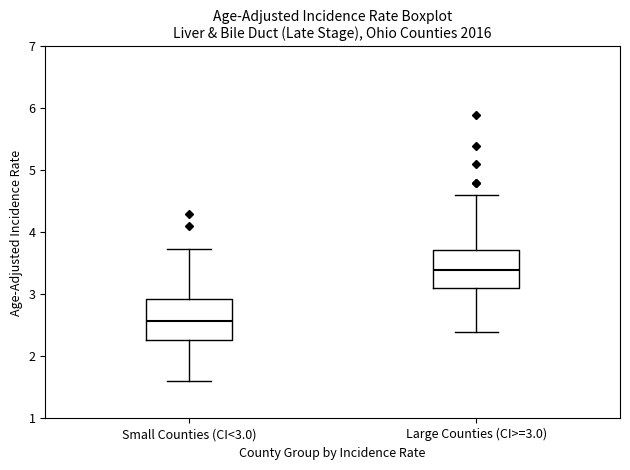

Reading left to right, transcribe this box plot: for each box, give where its median line is, the range the box spans, and where its two whiskers end, as read against the y-axis. The values are not printed on the chart, so give them approximately, as read against the axis.

Small Counties (CI<3.0): median 2.6, box 2.3 to 2.9, whiskers 1.6 to 3.7
Large Counties (CI>=3.0): median 3.4, box 3.1 to 3.7, whiskers 2.4 to 4.6